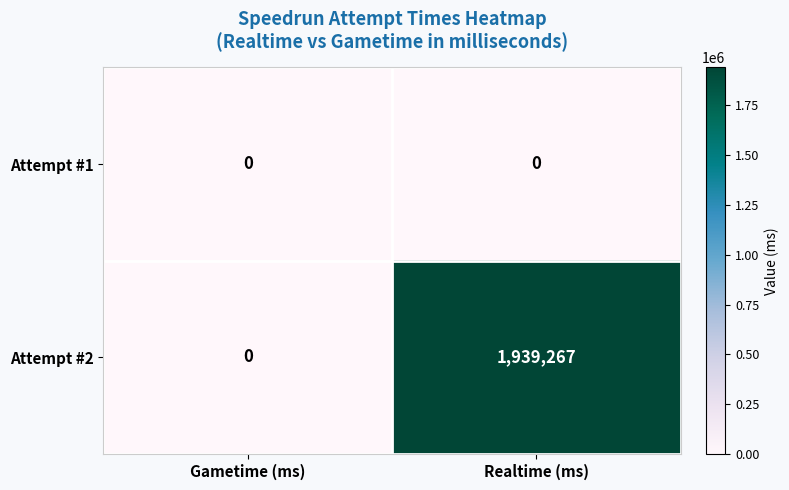

Rank the series at Realtime (ms) from highest to lowest value.

Attempt #2, Attempt #1